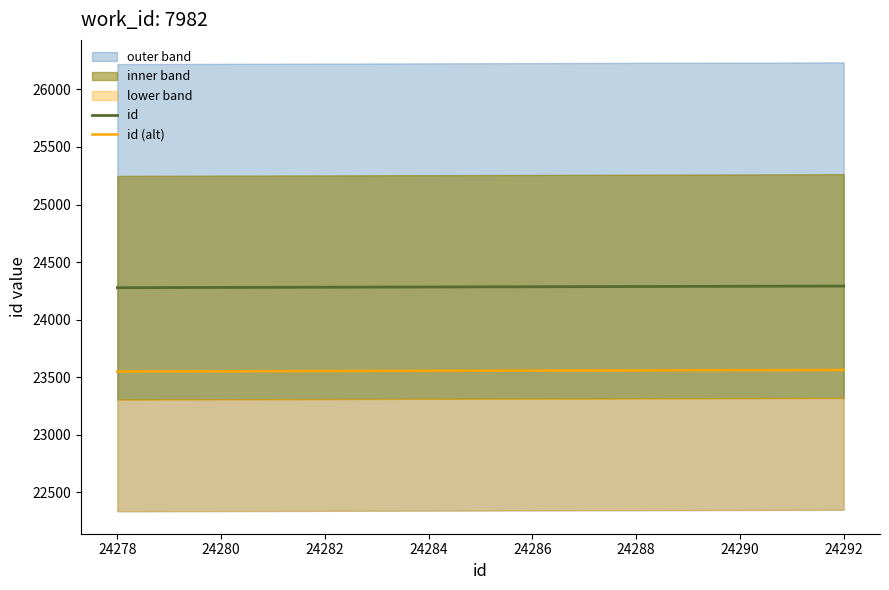

How many lines are shown in the chart?

2